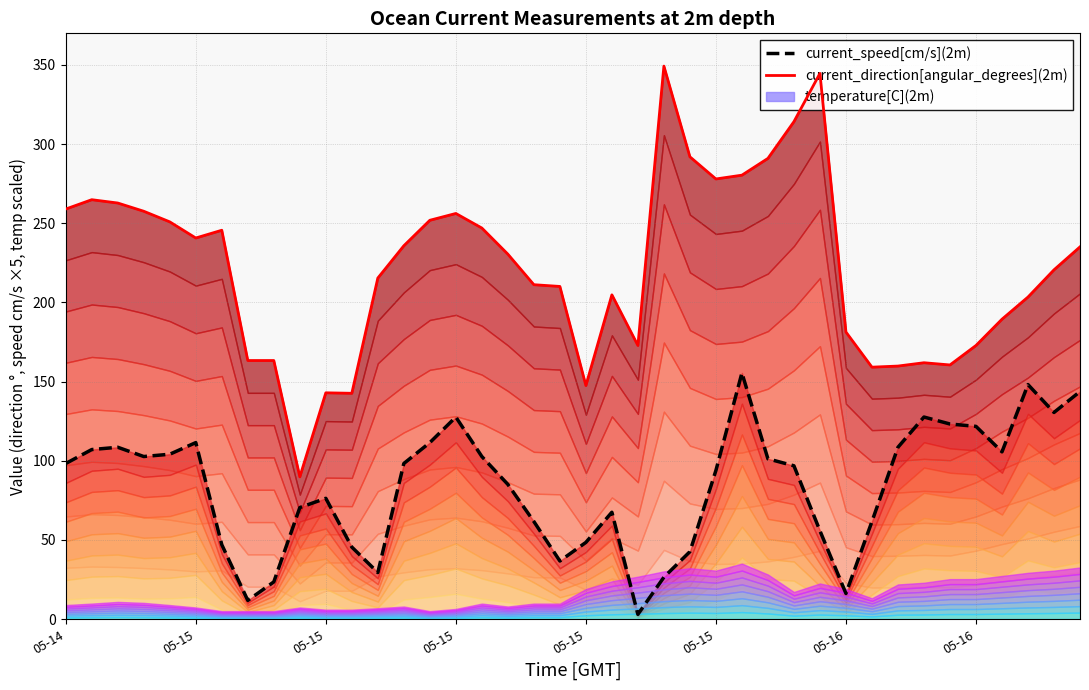

At which label is direction envelope closest to 219?

38